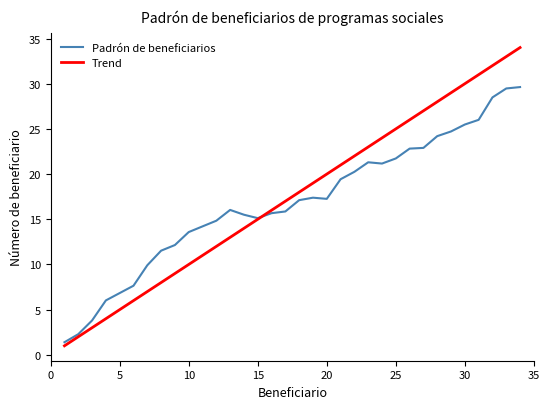

Rank the series by their maximum value, from highest to lowest.

Trend, Padrón de beneficiarios